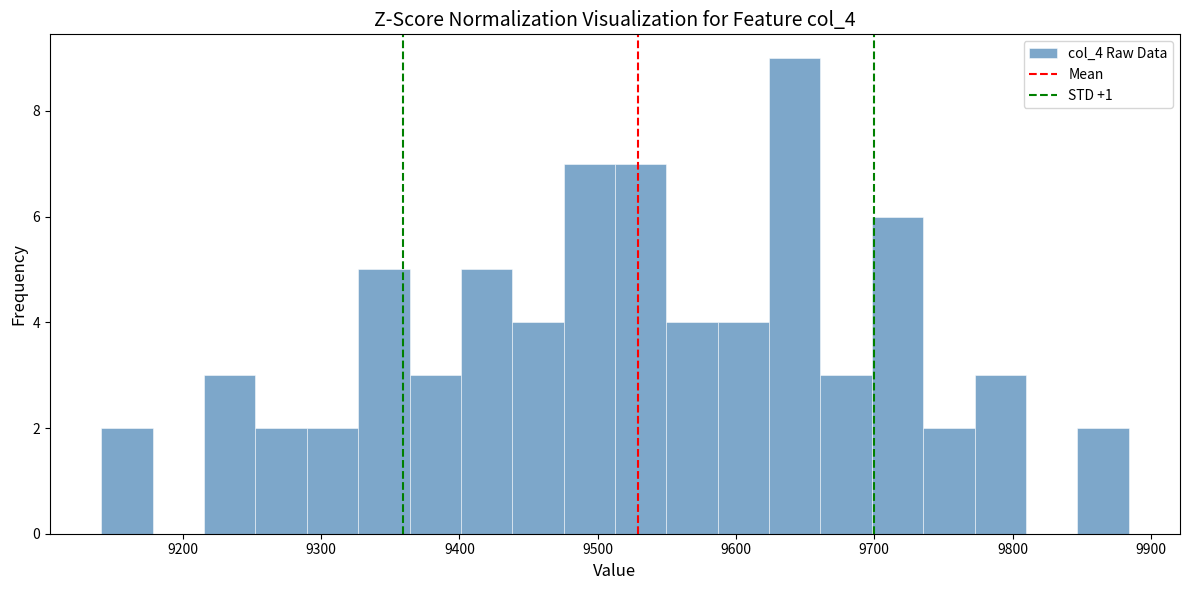

Around what value on the x-axis is the tallest bar? Give the approximate position of its centre, as read against the axis.

9640